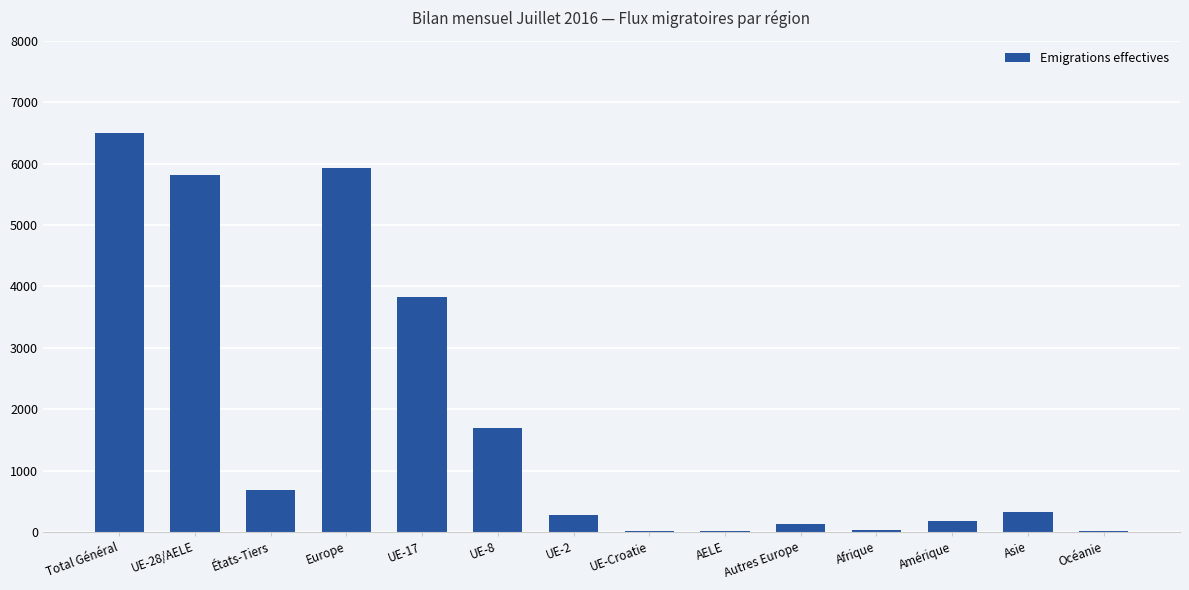

Where is the data nearest to the value 3252?

UE-17